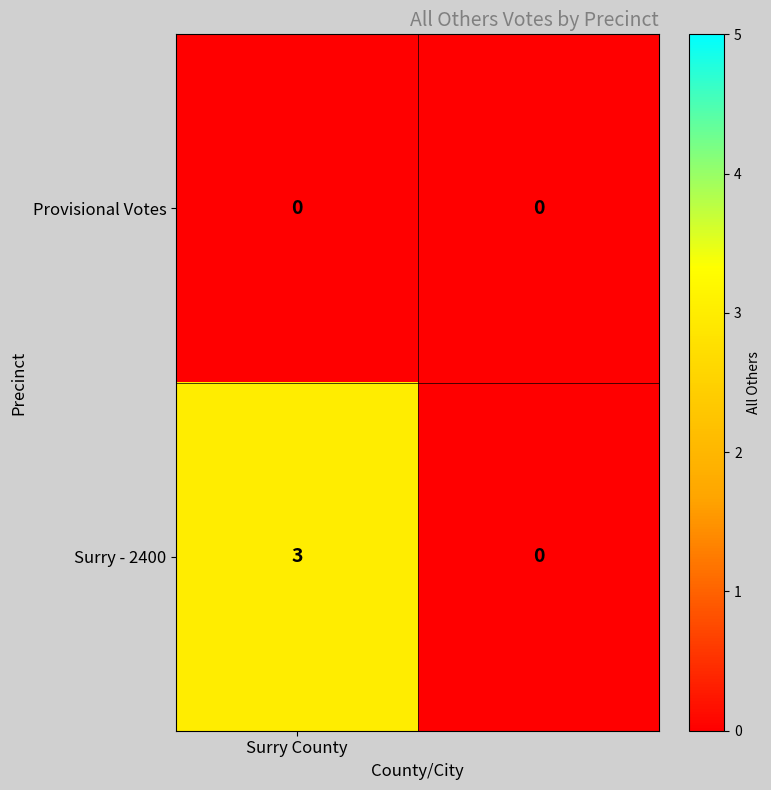

How many values in the Surry - 2400 series are below 3?

1